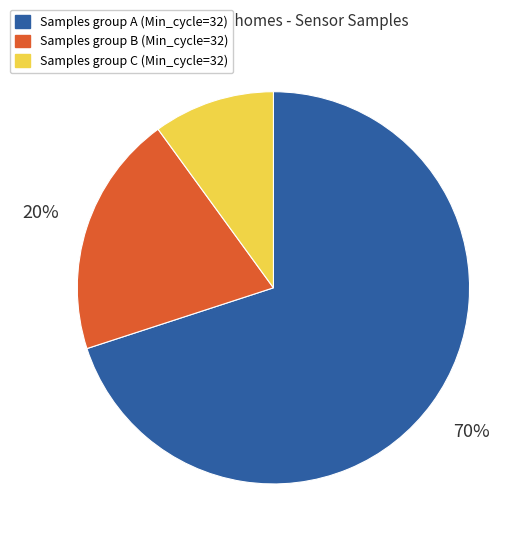

Which slice is the largest?

Samples group A (Min_cycle=32)